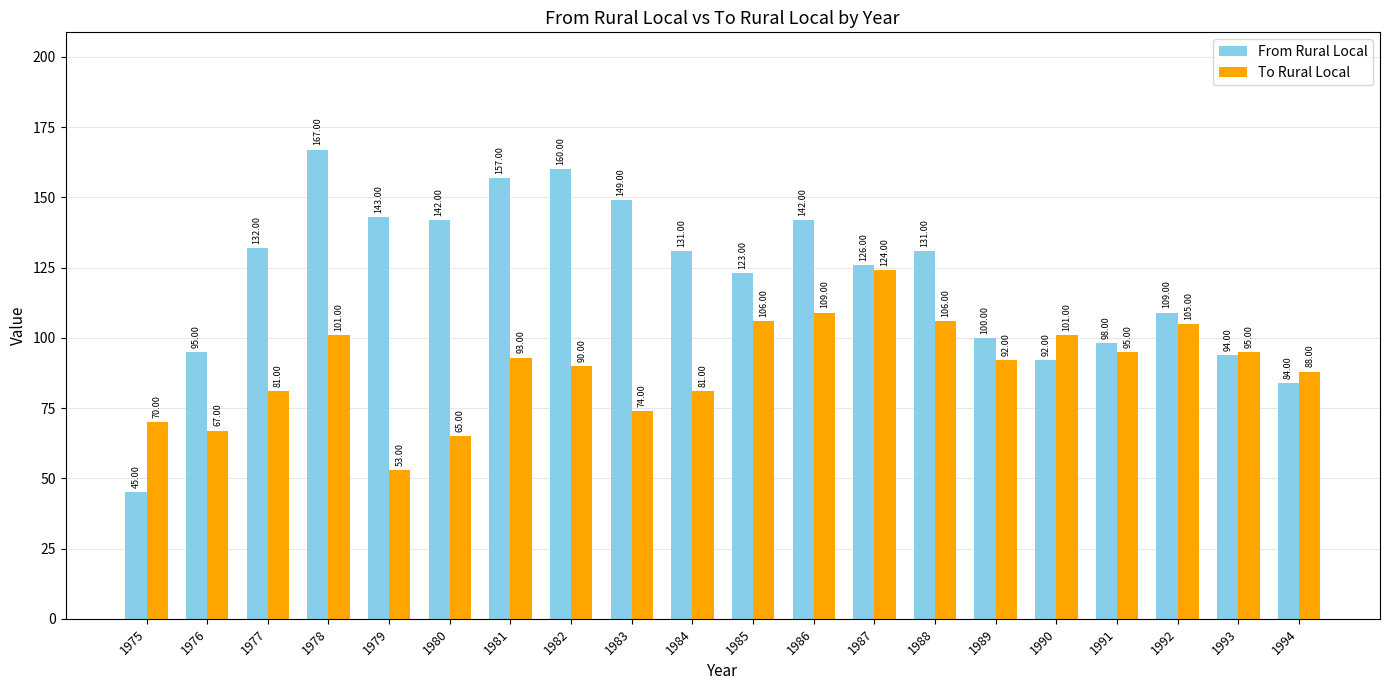

At which category is the sum across all series the highest?

1978